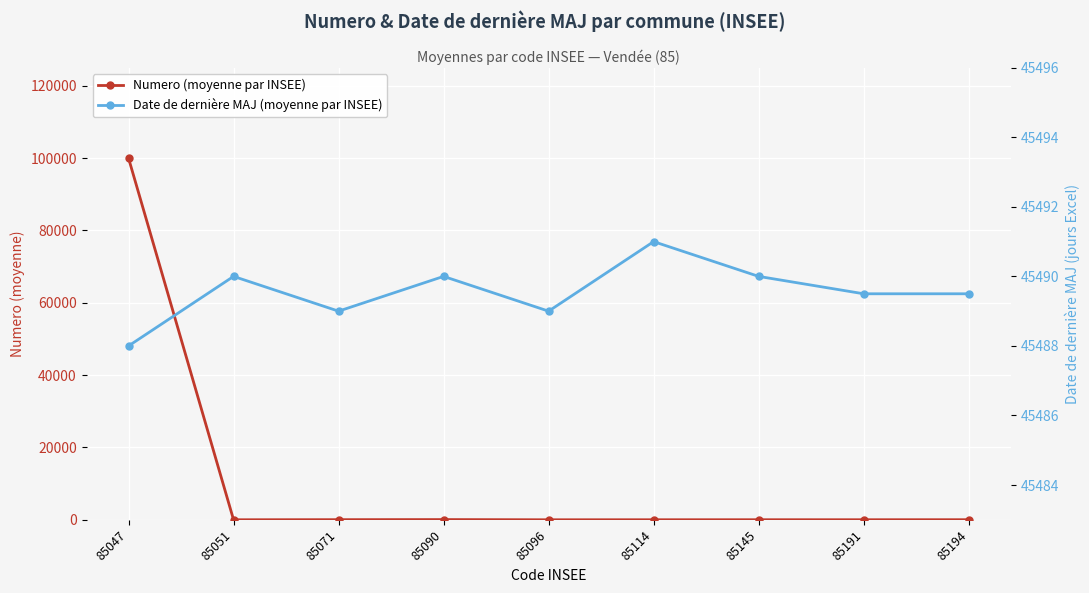

At which label does Date de dernière MAJ (moyenne par INSEE) reach its peak?

85114